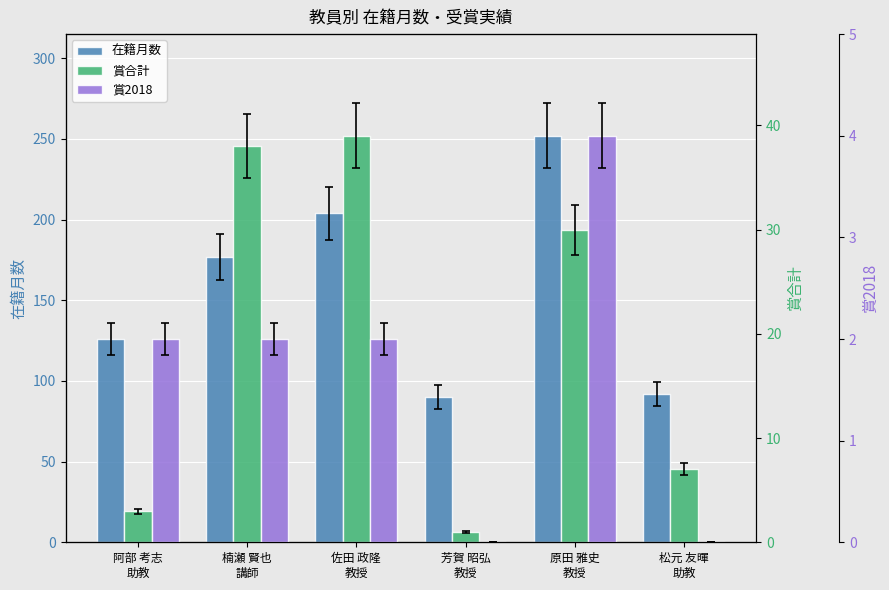

How many groups of bars are there?

6